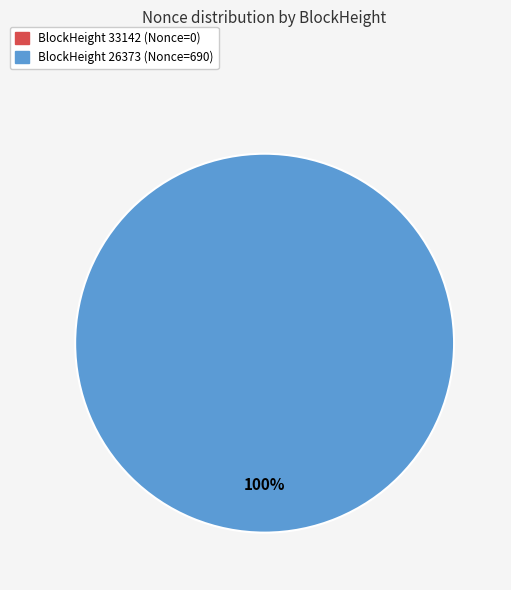

The 33142 slice represents 0% of the pie. True or false?

True